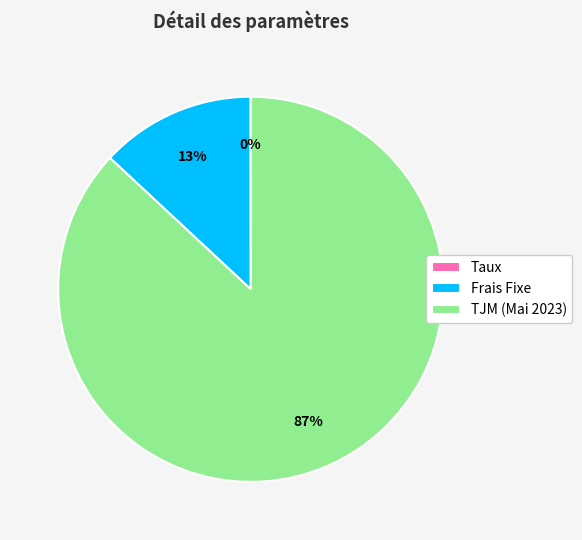

To the nearest percent, what percentage of the pie is Frais Fixe?

13%